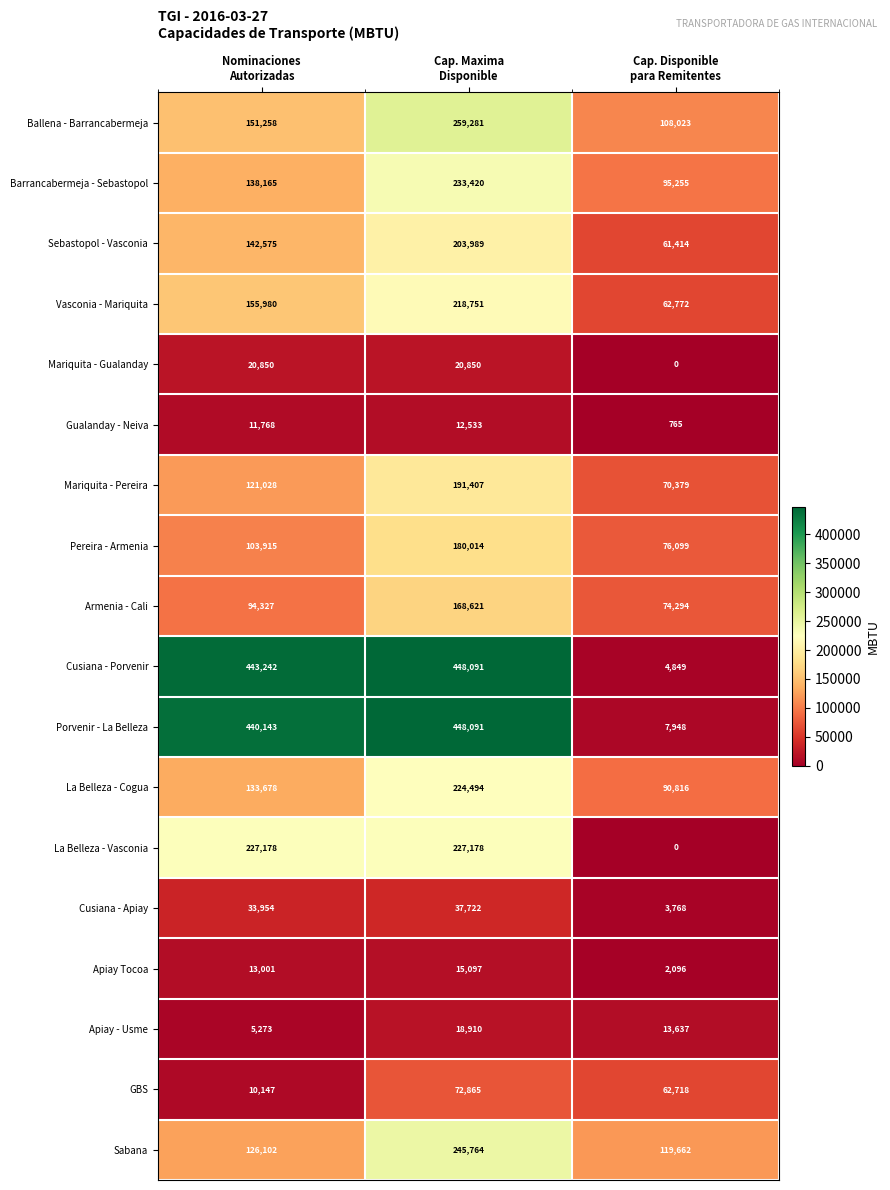

What is the total value across all series at Cap. Maxima
Disponible?

3227078